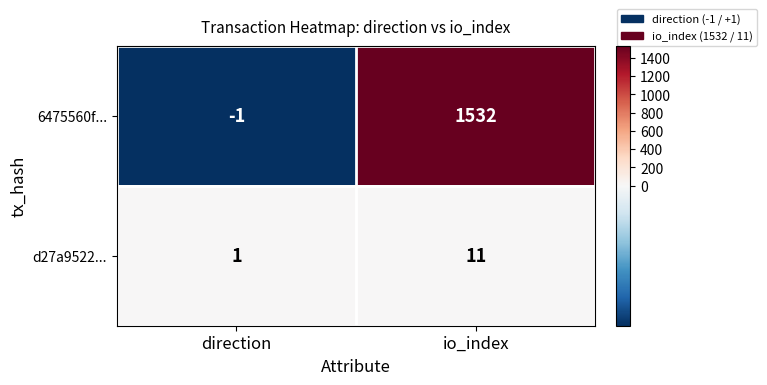

Is the value of 6475560f... at io_index greater than the value of d27a9522... at io_index?

Yes